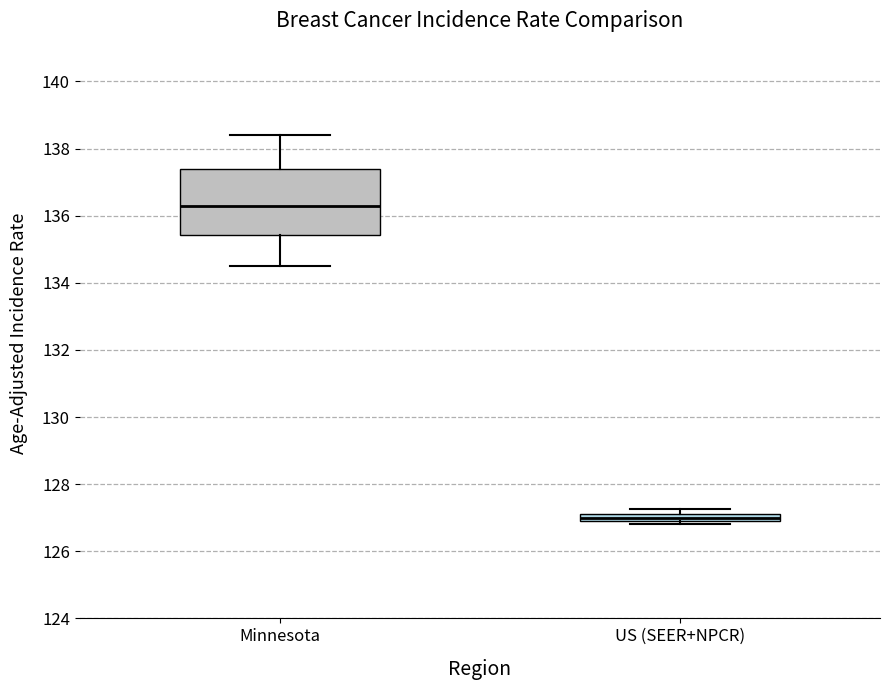

Which box has the highest median line?

Minnesota